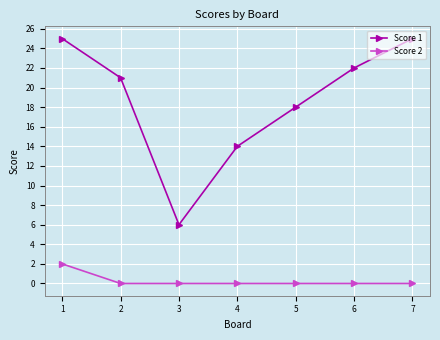

True or false: Score 1 and Score 2 intersect in this chart.

False